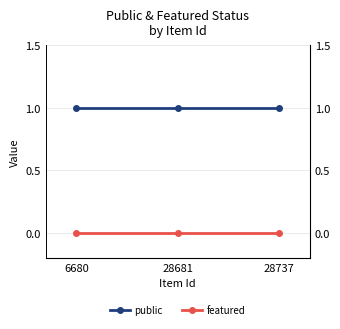

Rank the categories by public value from highest to lowest.

6680, 28681, 28737